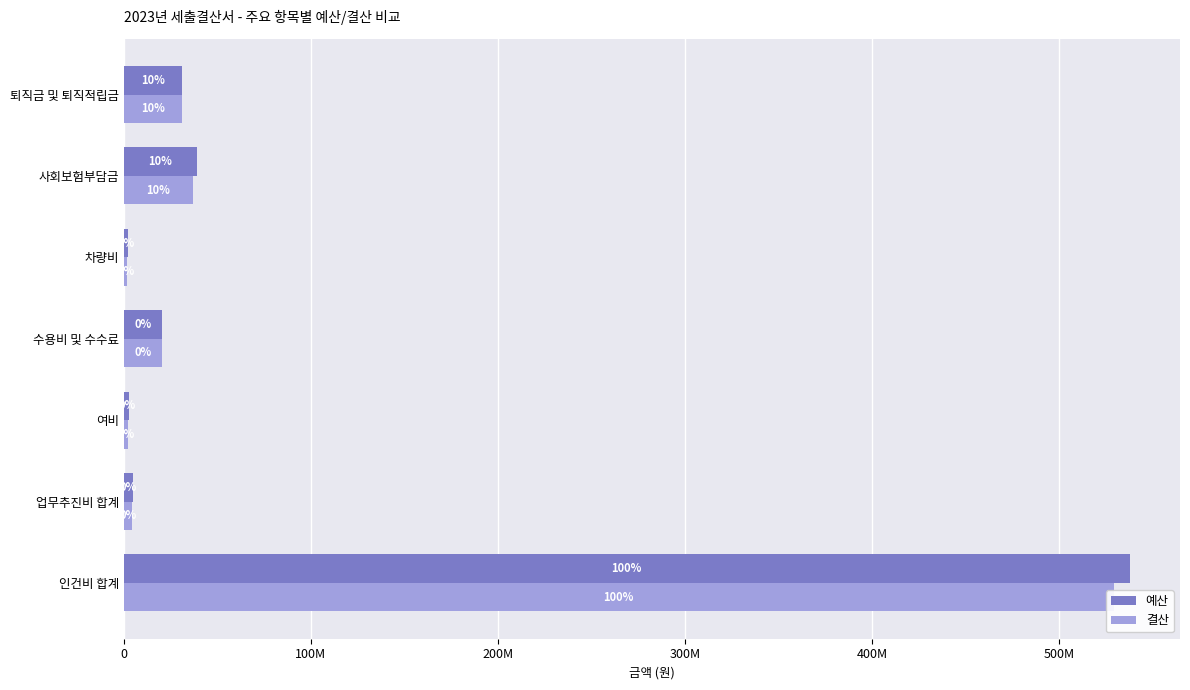

The value of 예산 at 인건비 합계 is 808640839. True or false?

False